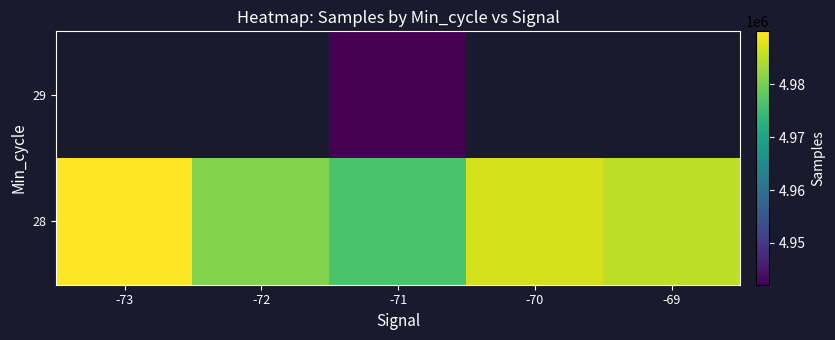

Which category has the lowest value in the 28 series?

-71